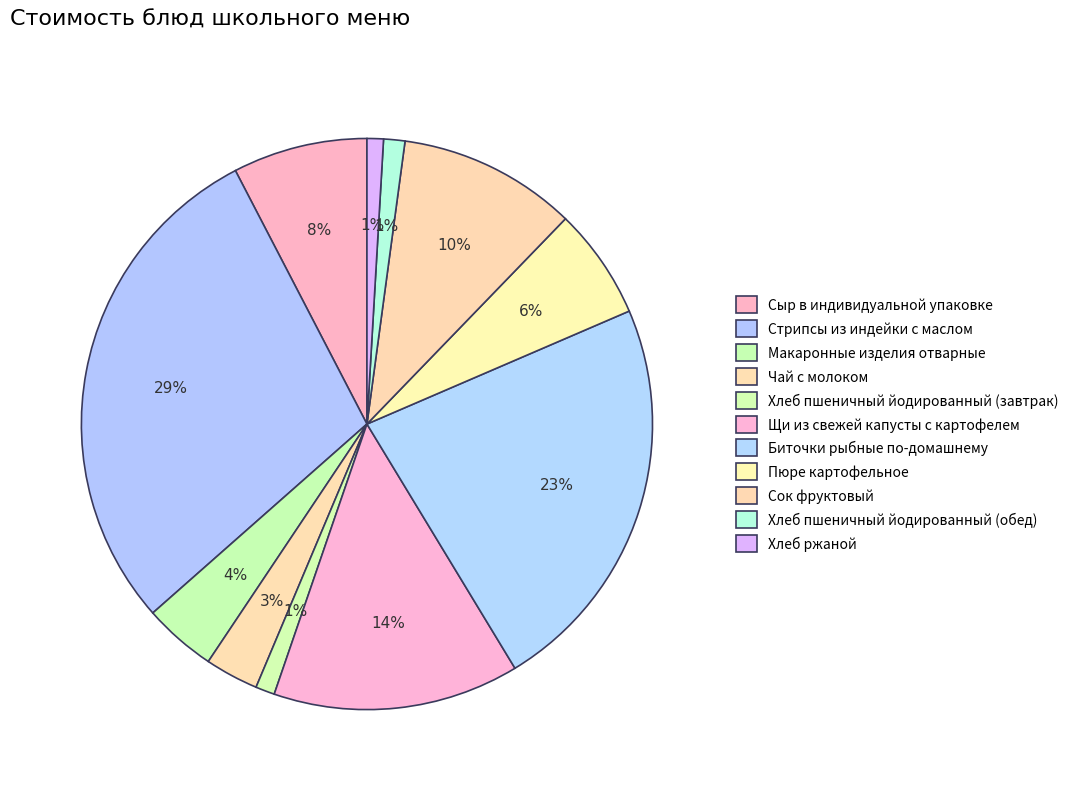

The Чай с молоком slice represents 3% of the pie. True or false?

True